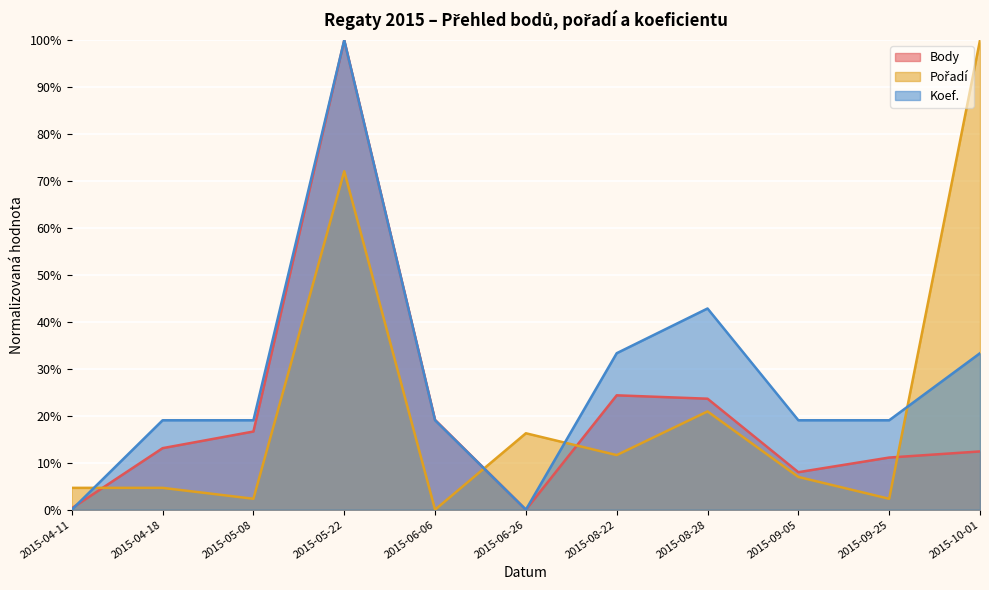

How many lines are shown in the chart?

3